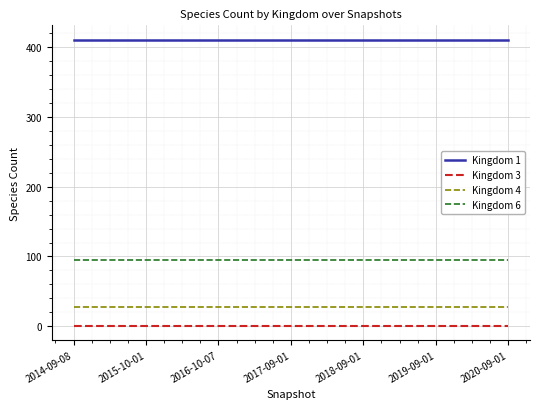

What are all the series names shown in the legend?

Kingdom 1, Kingdom 3, Kingdom 4, Kingdom 6